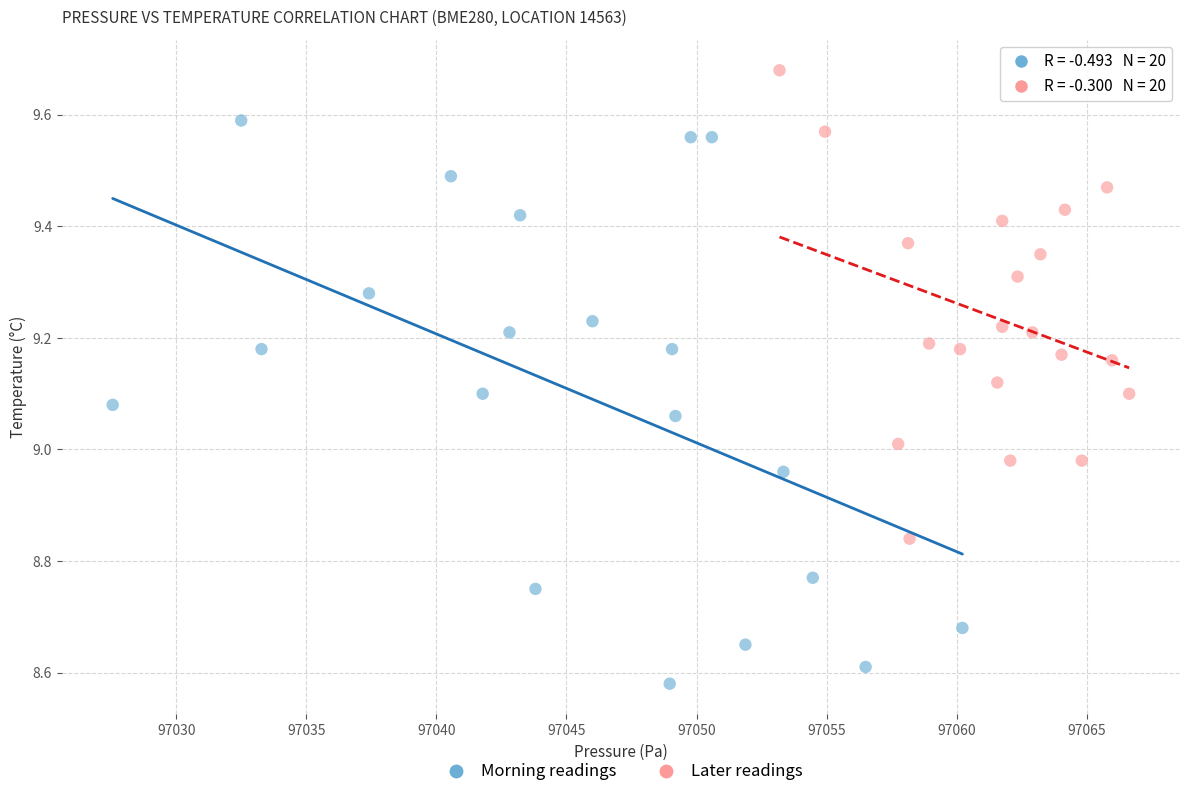

Which series contains the highest Y value?

Later readings